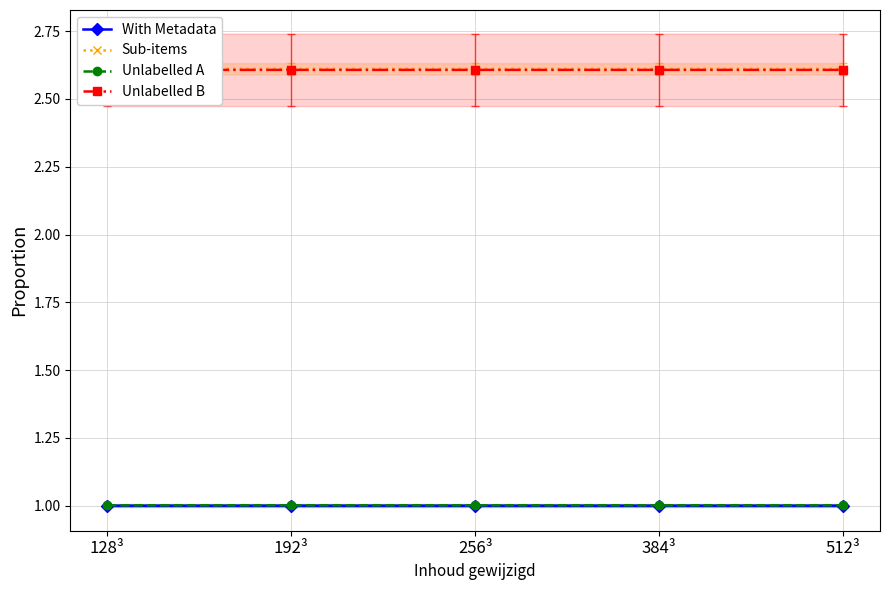

Reading left to right, list all the values displayed in this chart.

With Metadata: 1.0	1.0	1.0	1.0	1.0
Sub-items: 2.6	2.6	2.6	2.6	2.6
Unlabelled A: 1.0	1.0	1.0	1.0	1.0
Unlabelled B: 2.6	2.6	2.6	2.6	2.6